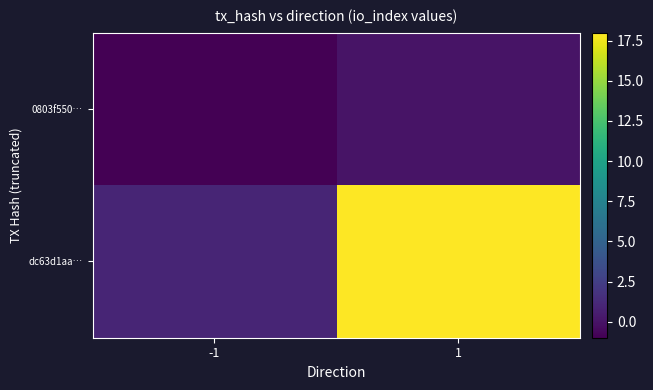

Reading left to right, what are all the values shown in this chart?

0803f550…: -1=-1	1=0
dc63d1aa…: -1=1	1=18